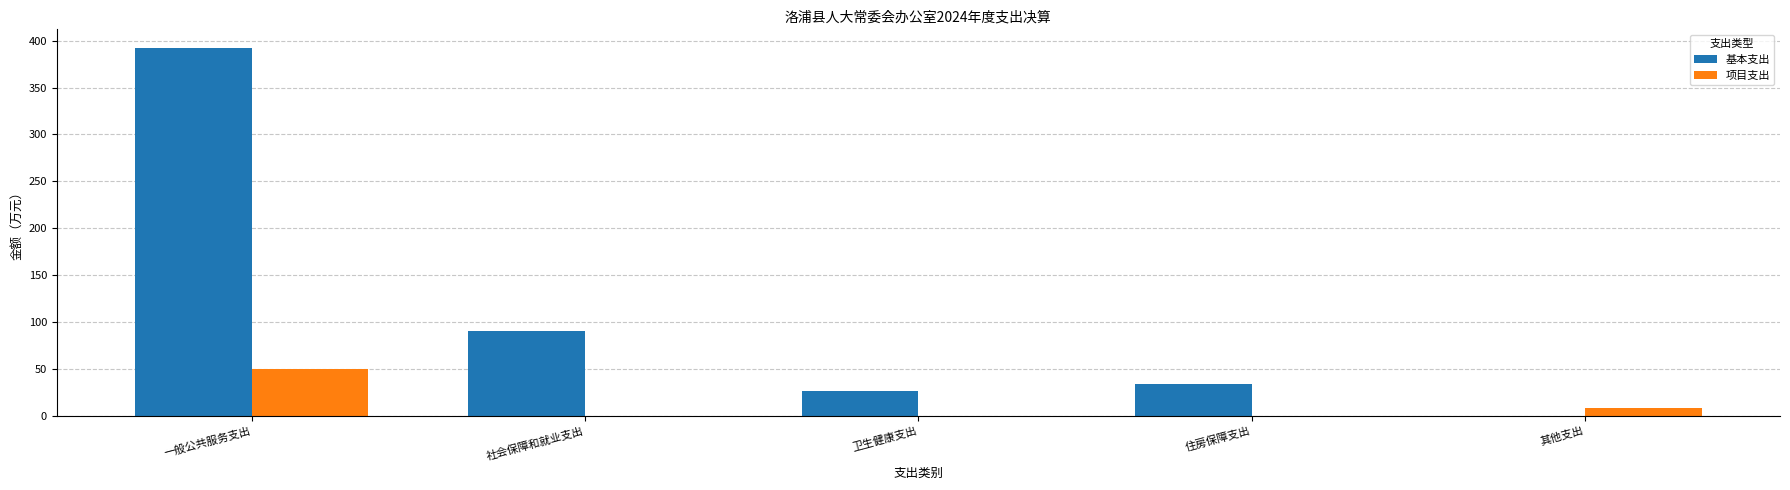

What are all the series names shown in the legend?

基本支出, 项目支出